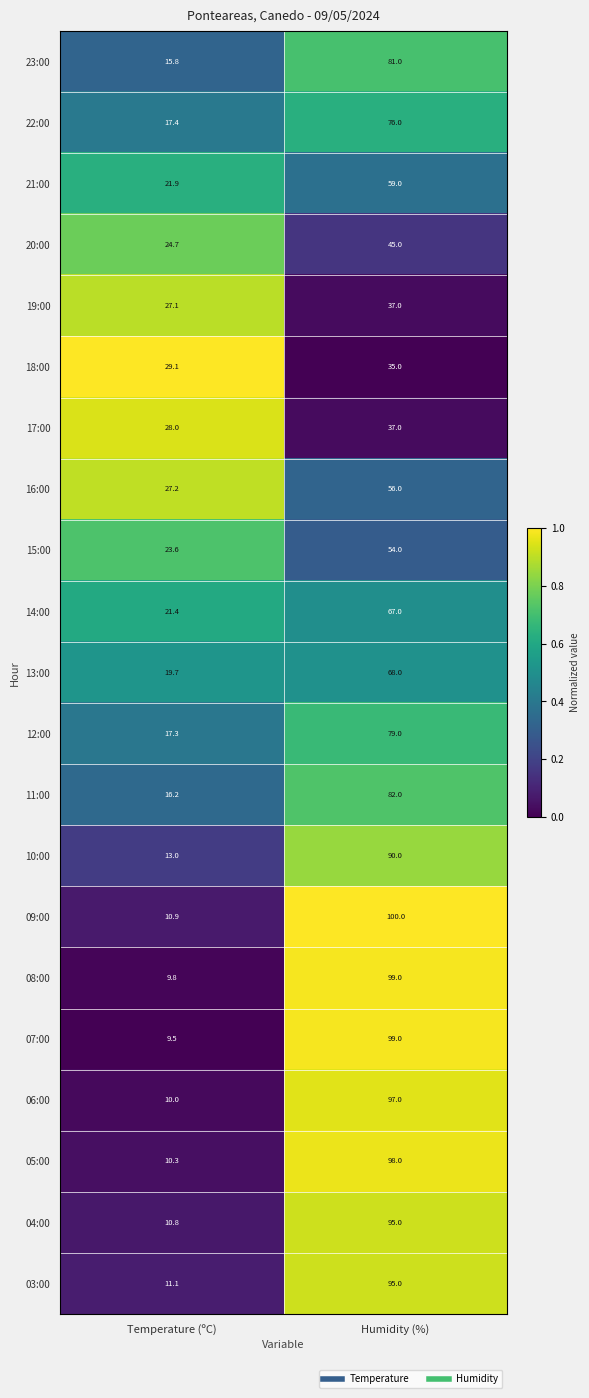

Rank the categories by 10:00 value from lowest to highest.

Temperature (ºC), Humidity (%)